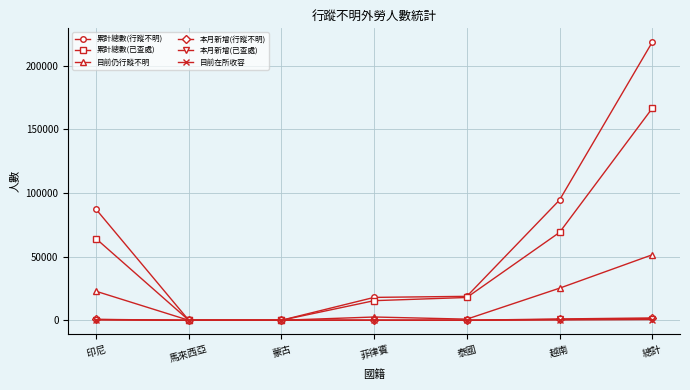

What is the label of the 4th point from the left?

菲律賓